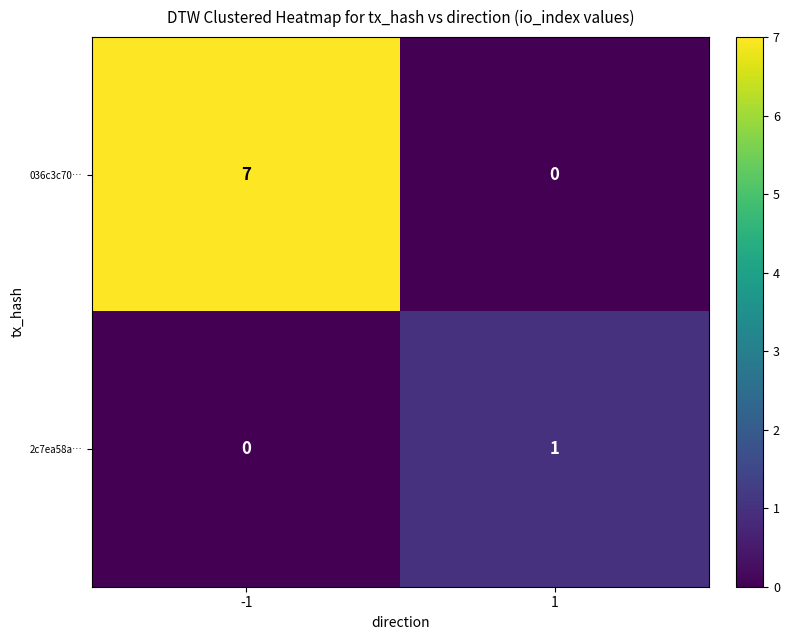

Between -1 and 1, which series saw the biggest shift?

036c3c70…